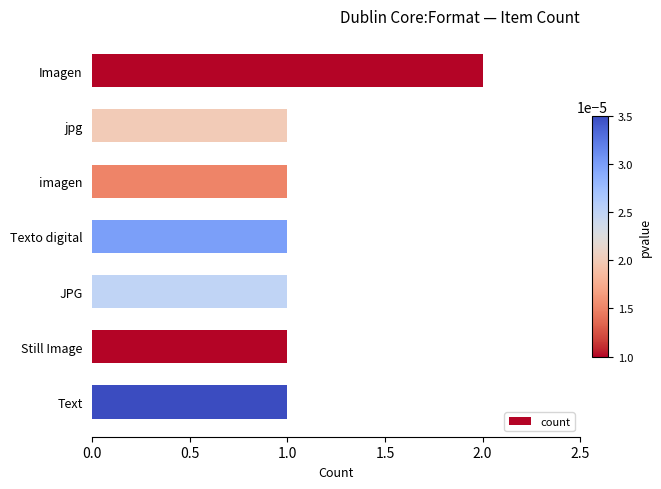

The value at Imagen is 1. True or false?

False